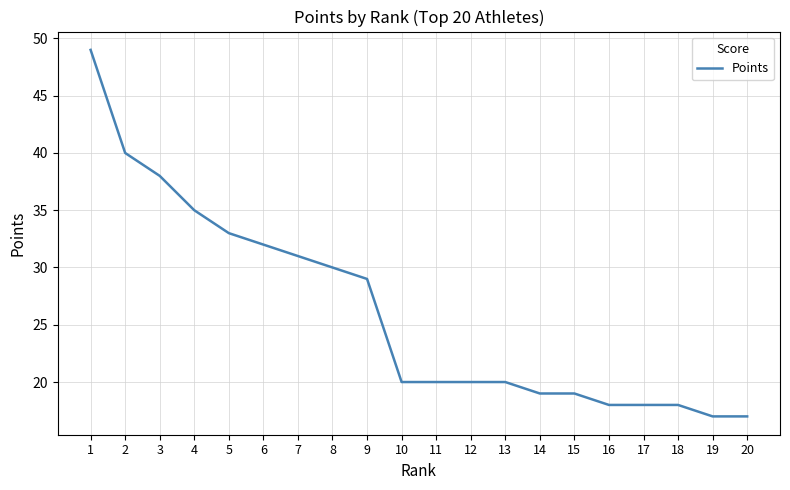

The value at 9 is 29. True or false?

True